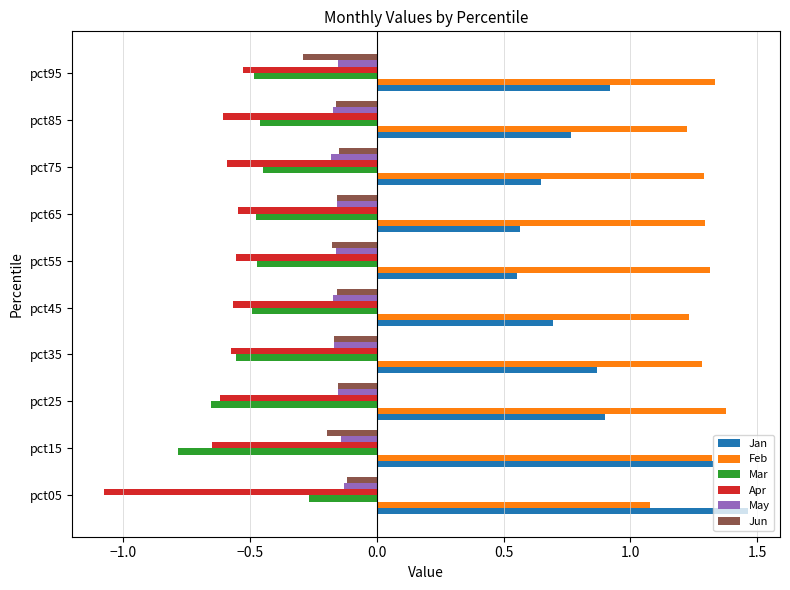

What is the sum of all Jan values?

8.7